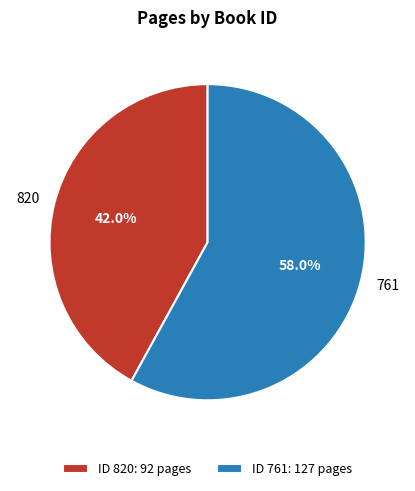

Combined, do ID 820: 92 pages and ID 761: 127 pages account for over 50%?

Yes